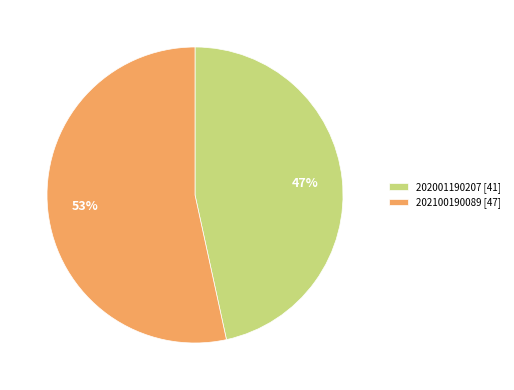

Combined, do 202100190089 [47] and 202001190207 [41] account for over 50%?

Yes